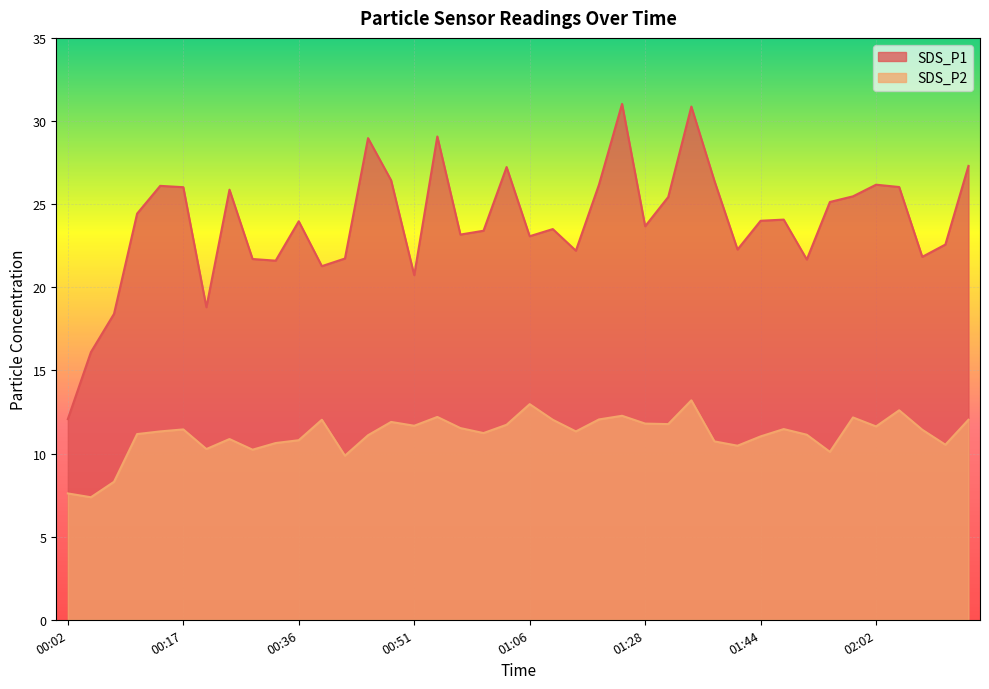

Which series has the widest spread of values?

SDS_P1